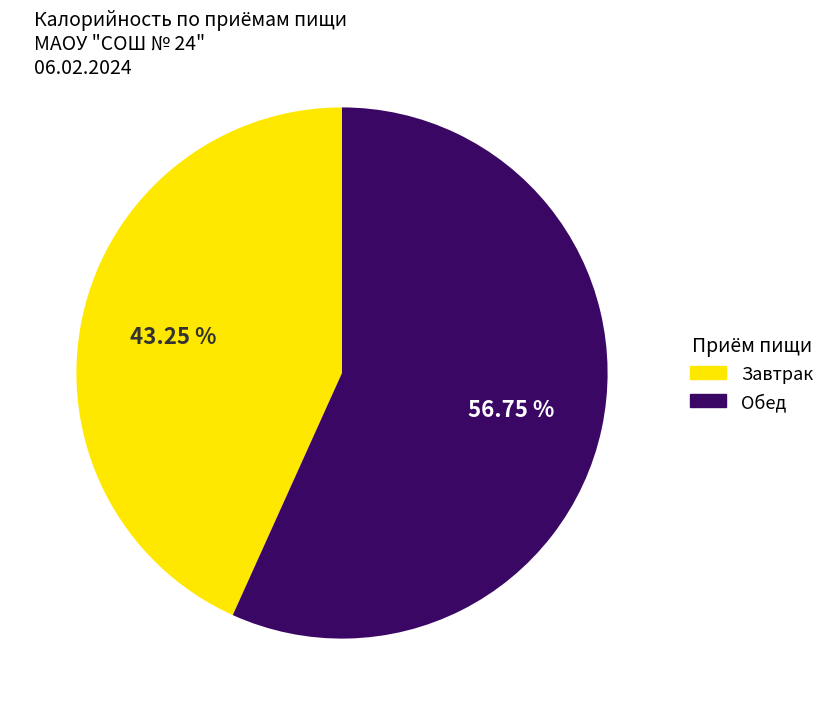

To the nearest percent, what percentage of the pie is Обед?

57%